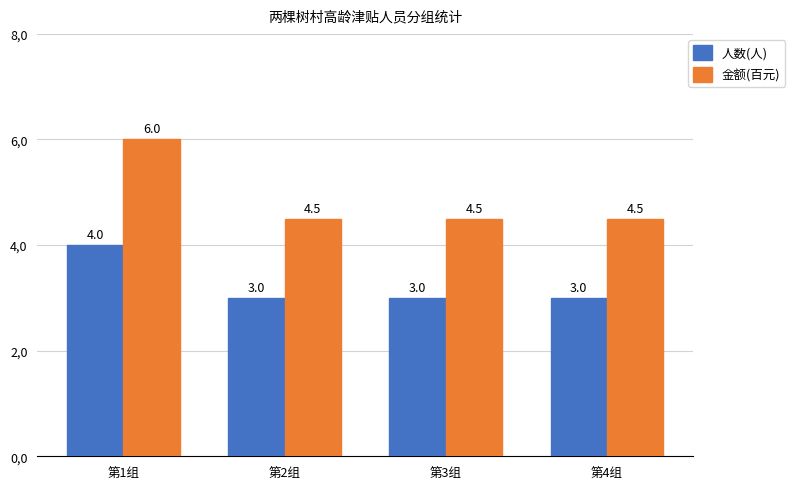

Are the bars horizontal?

No